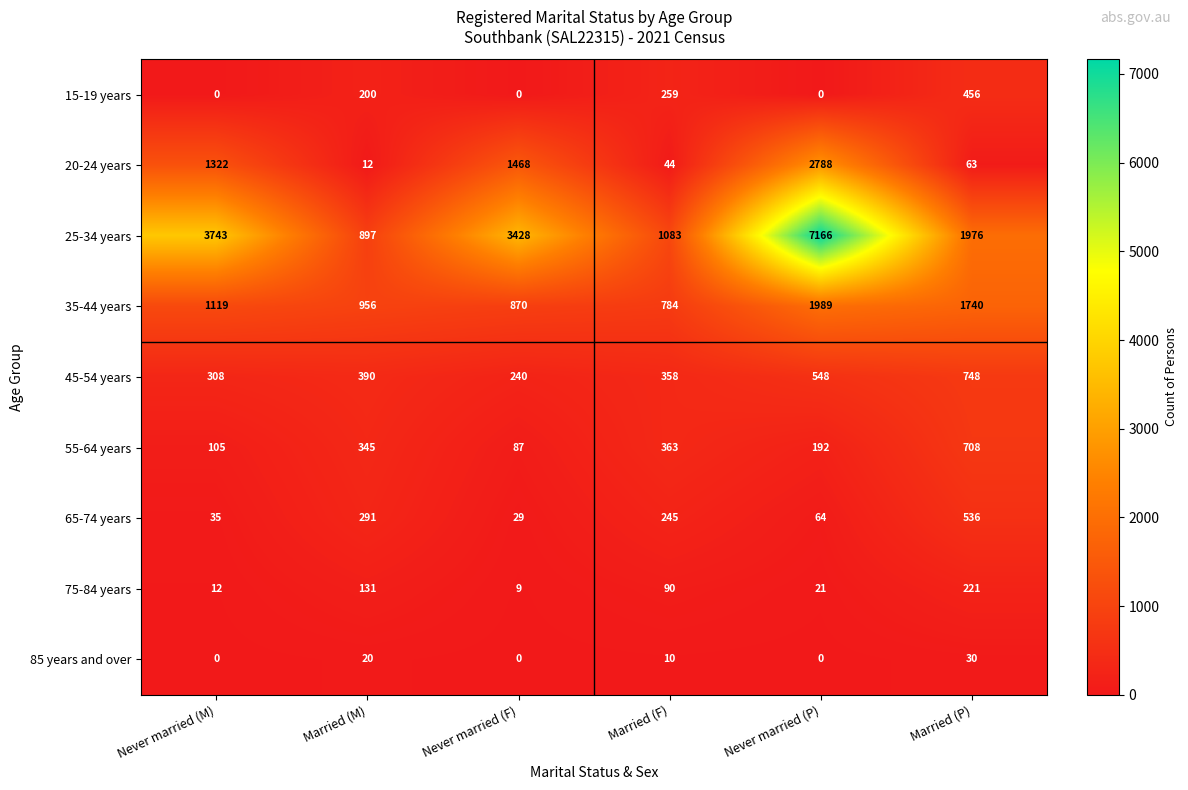

How many values in the 45-54 years series are below 390?

3